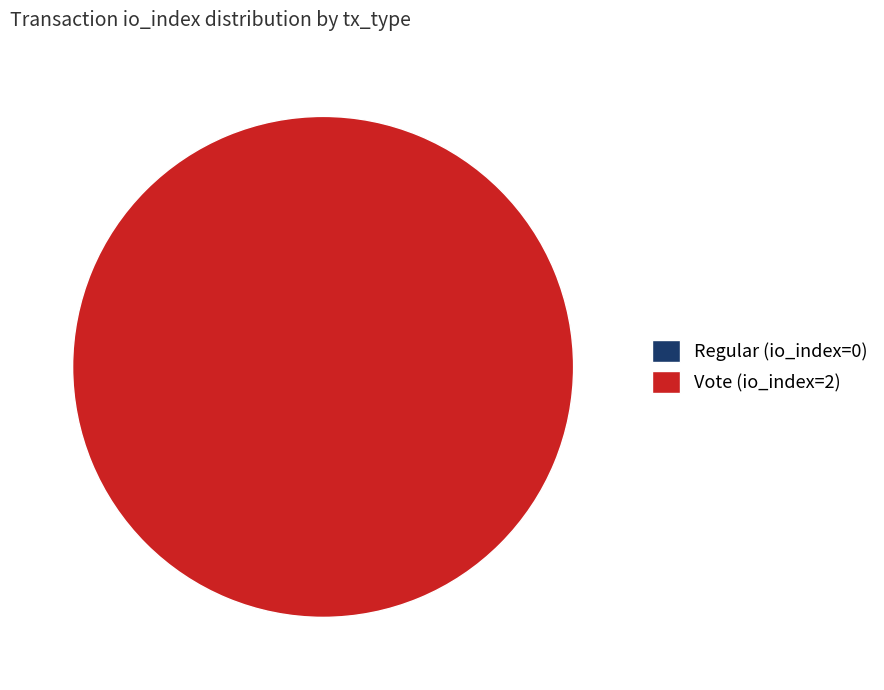

The Regular (io_index=0) slice represents 0% of the pie. True or false?

True